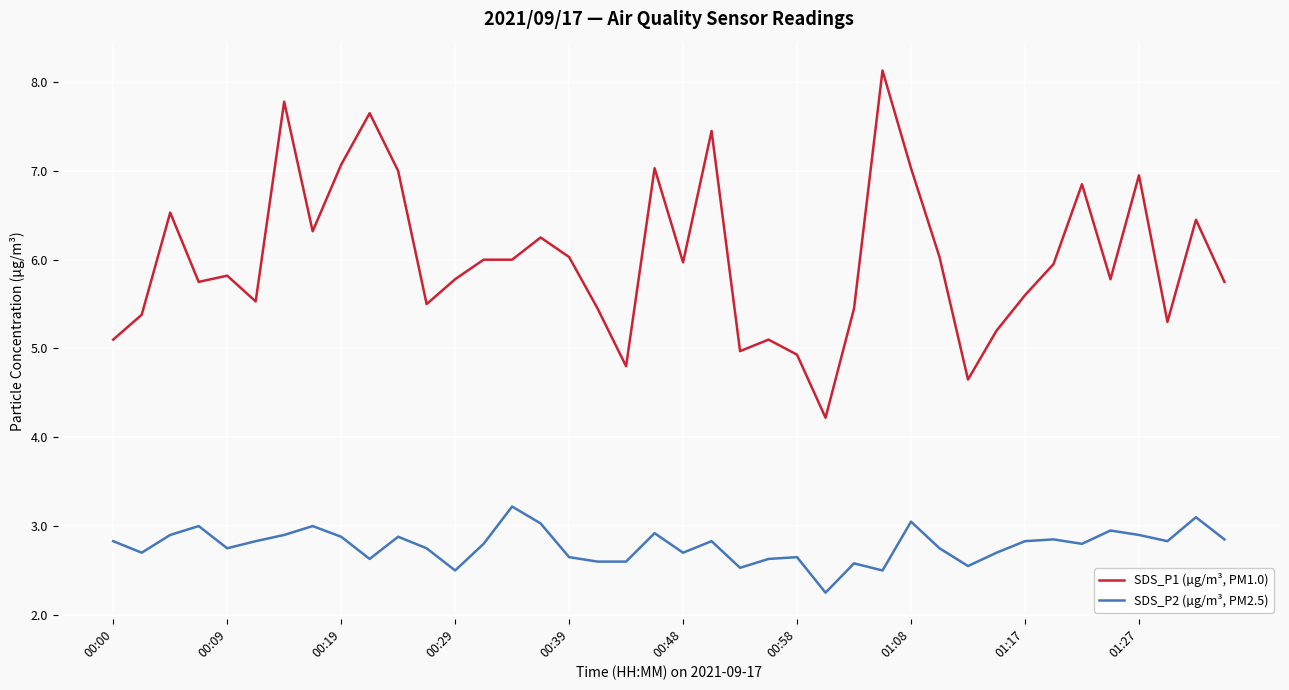

List the series in order of their overall mean, lowest first.

SDS_P2 (µg/m³, PM2.5), SDS_P1 (µg/m³, PM1.0)